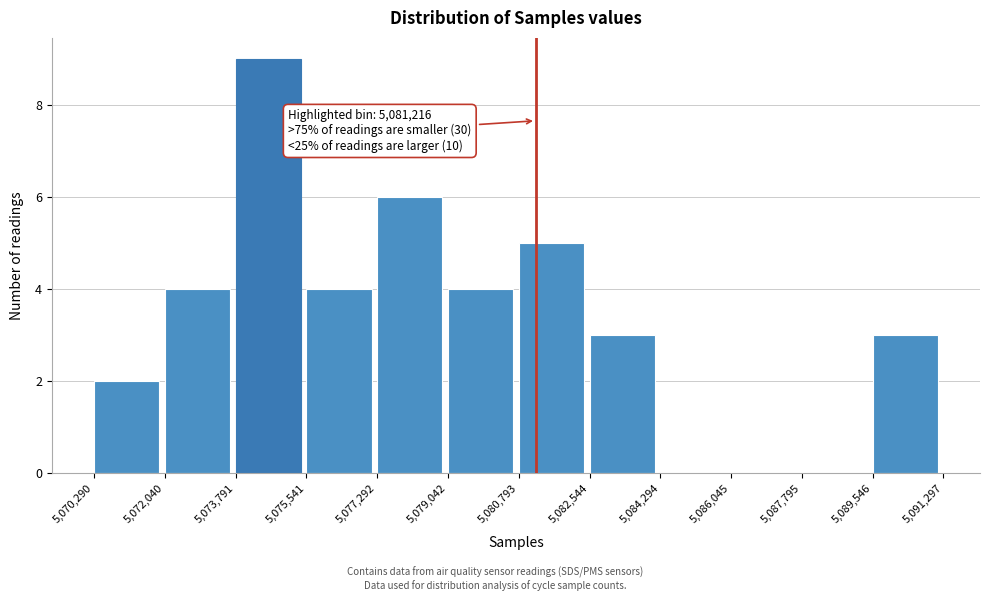

Over which range of the x-axis is the bar tallest?

5,073,791 to 5,075,541